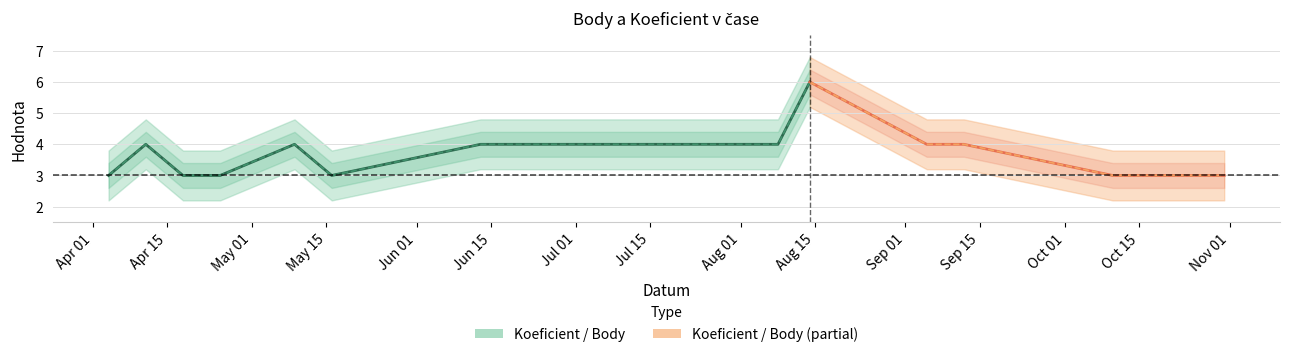

What is the label of the 5th point from the left?

2009-05-09